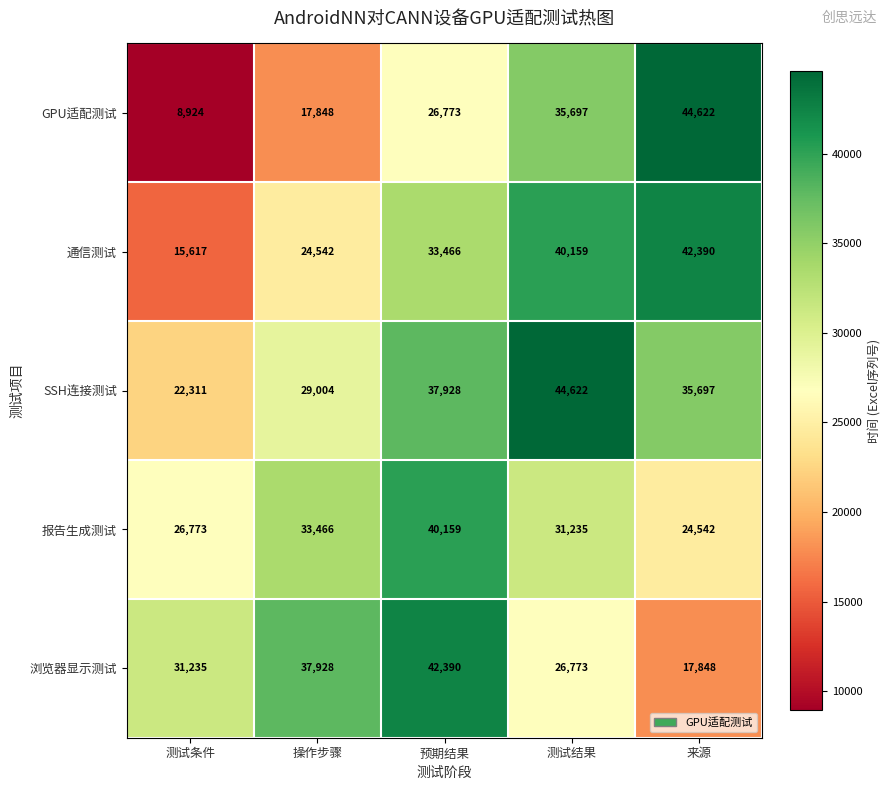

Reading left to right, list all the values displayed in this chart.

GPU适配测试: 8924	17848	26773	35697	44622
通信测试: 15617	24542	33466	40159	42390
SSH连接测试: 22311	29004	37928	44622	35697
报告生成测试: 26773	33466	40159	31235	24542
浏览器显示测试: 31235	37928	42390	26773	17848